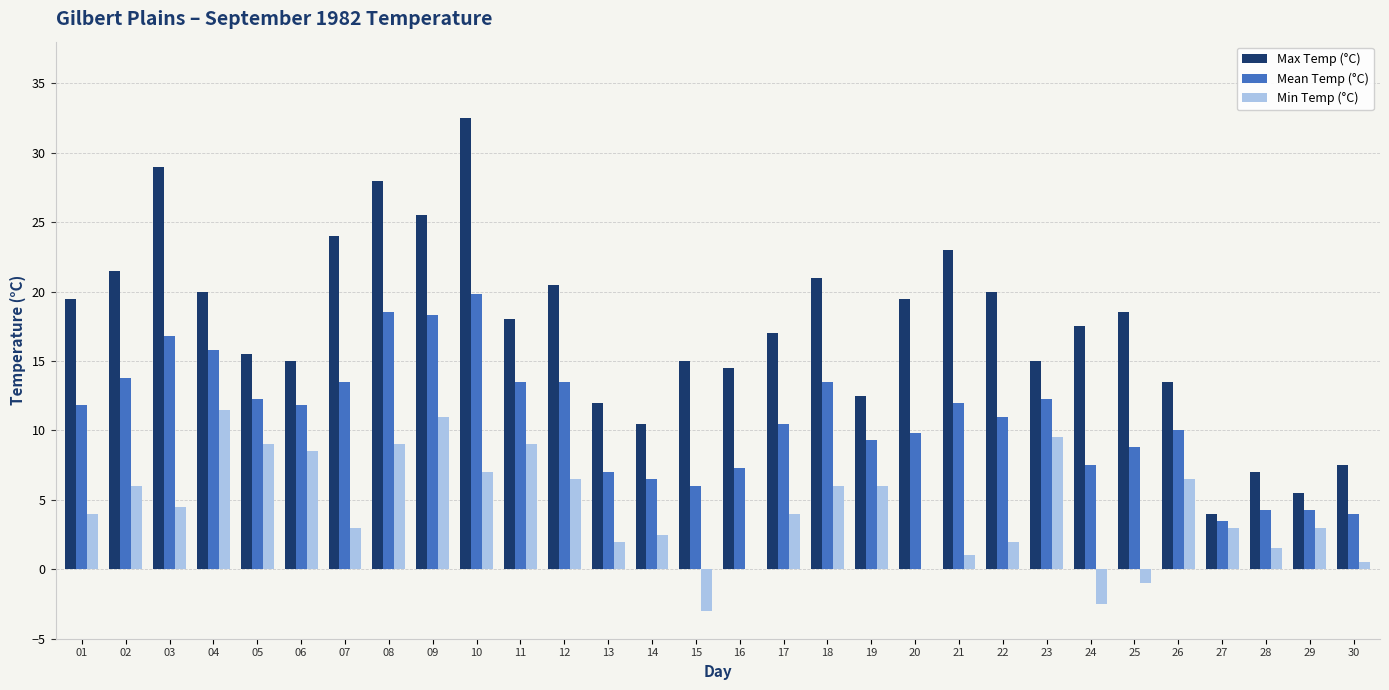

At which label is Max Temp (°C) closest to 18?

11